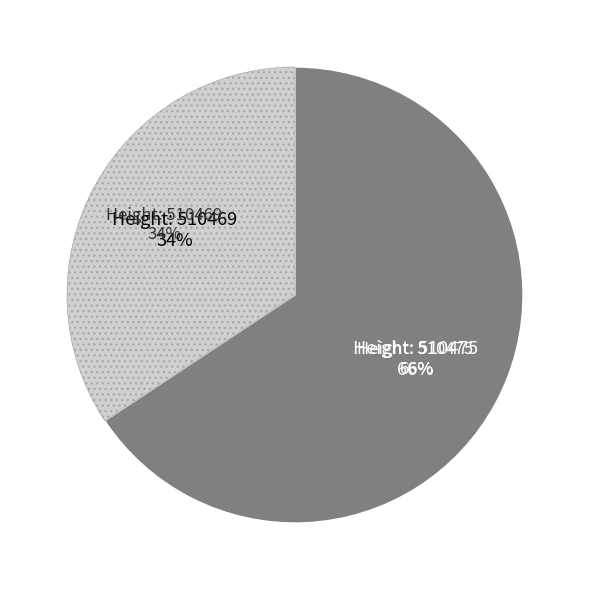

Is it true that 510469 is 20% of the pie?

False